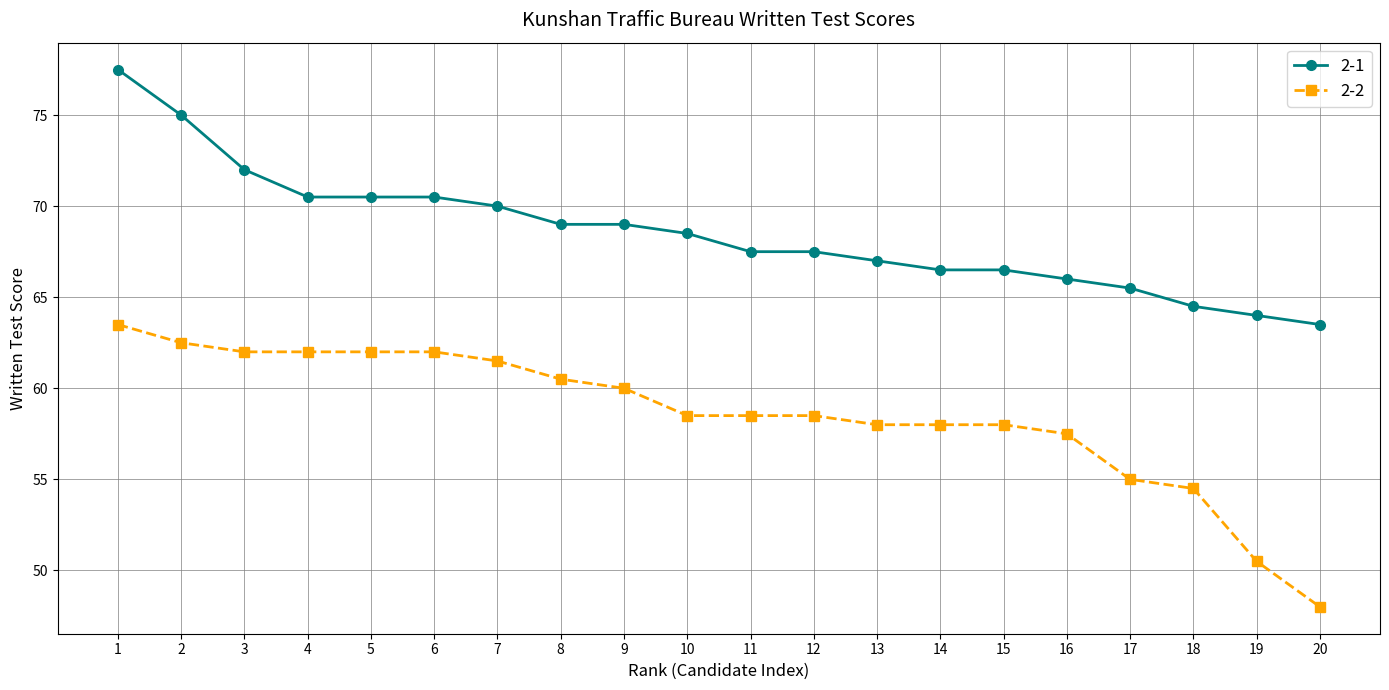

At 2, list the series in order from smallest to largest.

2-2, 2-1